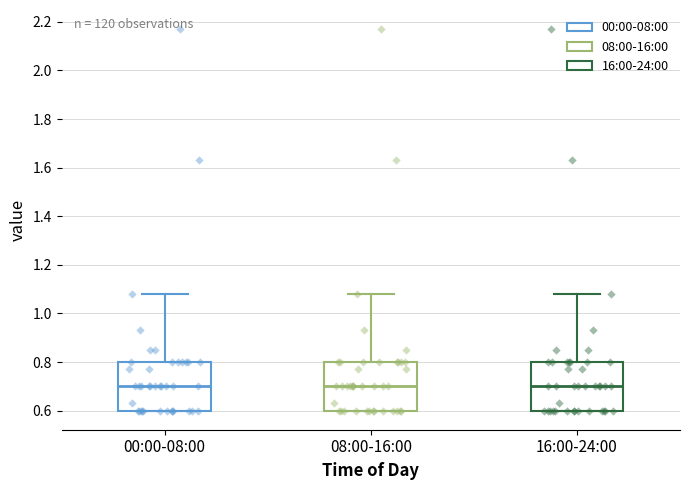

Reading left to right, transcribe this box plot: for each box, give where its median line is, the range the box spans, and where its two whiskers end, as read against the y-axis. The values are not printed on the chart, so give them approximately, as read against the axis.

00:00-08:00: median 0.70, box 0.60 to 0.80, whiskers 0.60 to 1.08
08:00-16:00: median 0.70, box 0.60 to 0.80, whiskers 0.60 to 1.08
16:00-24:00: median 0.70, box 0.60 to 0.80, whiskers 0.60 to 1.08